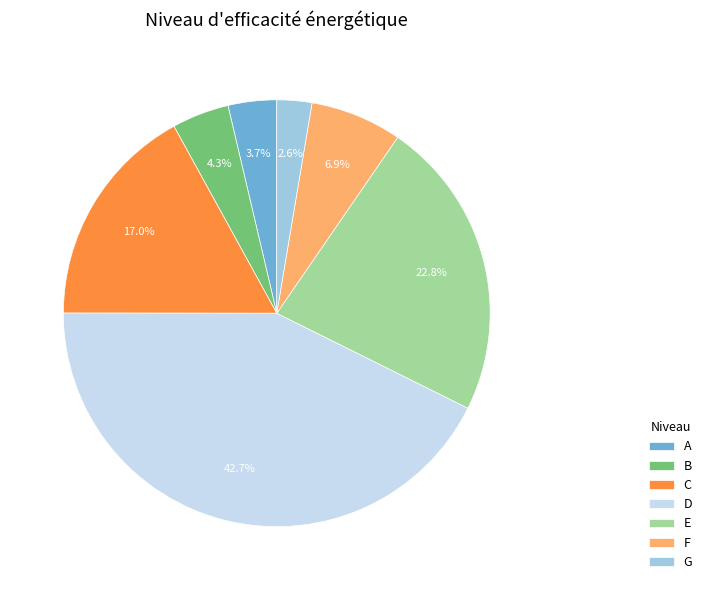

Rank the categories by value from lowest to highest.

G, A, B, F, C, E, D